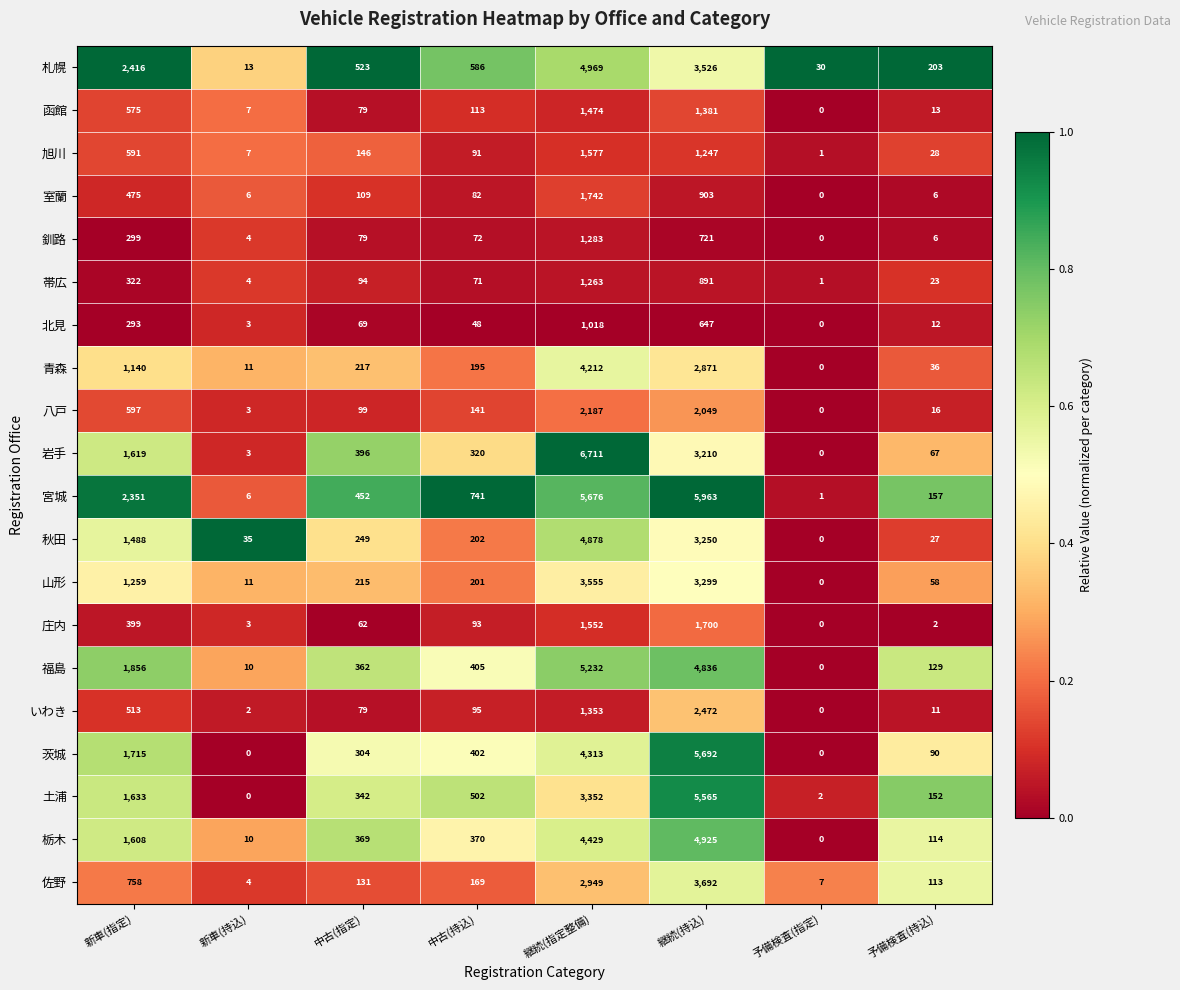

What is the difference between the highest and lowest values at 新車(持込)?

35